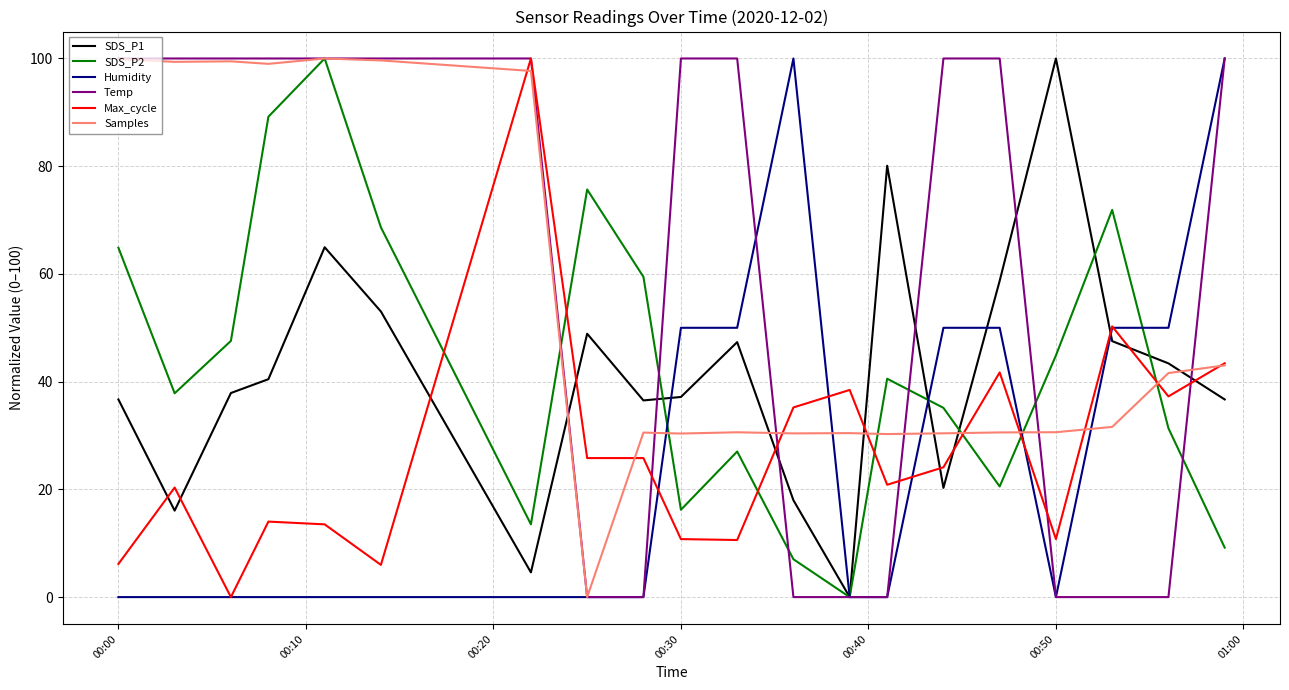

Which series has the largest total across all categories?

Temp